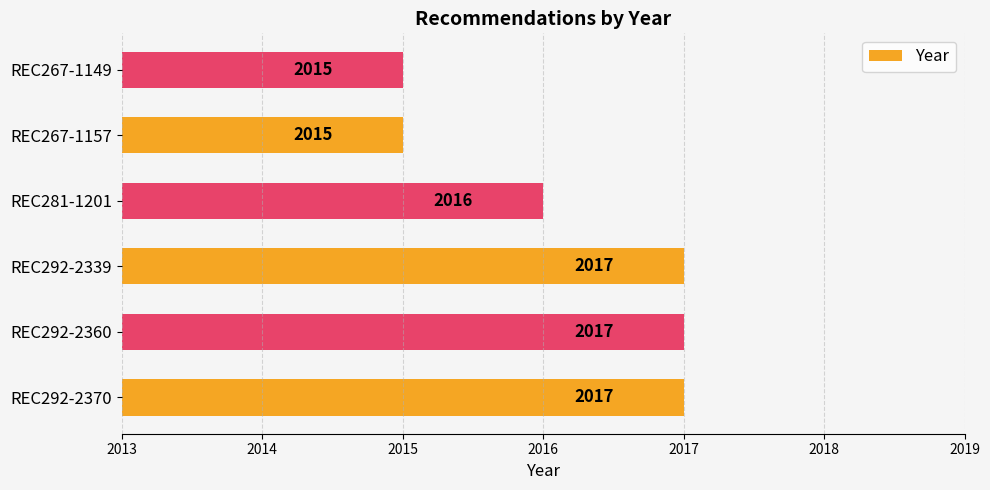

What is the ratio of the value at REC292-2360 to the value at REC292-2370?

1.0